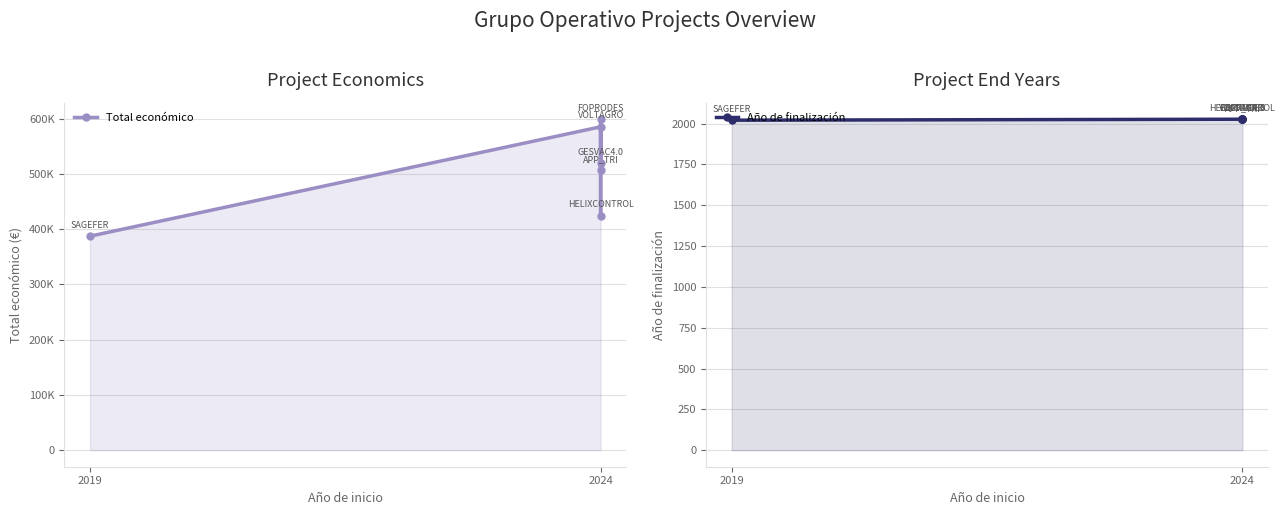

What is the smallest value displayed?

2021